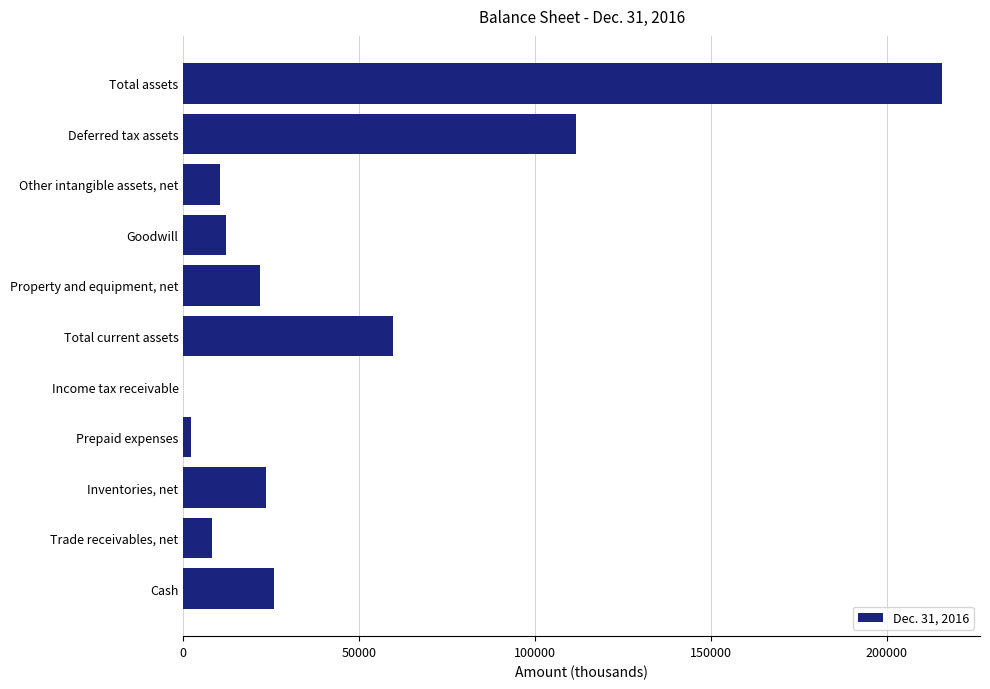

Reading bottom to top, list all the values displayed in this chart.

Cash=25909	Trade receivables, net=8110	Inventories, net=23412	Prepaid expenses=2227	Income tax receivable=36	Total current assets=59694	Property and equipment, net=21665	Goodwill=12253	Other intangible assets, net=10516	Deferred tax assets=111622	Total assets=215780